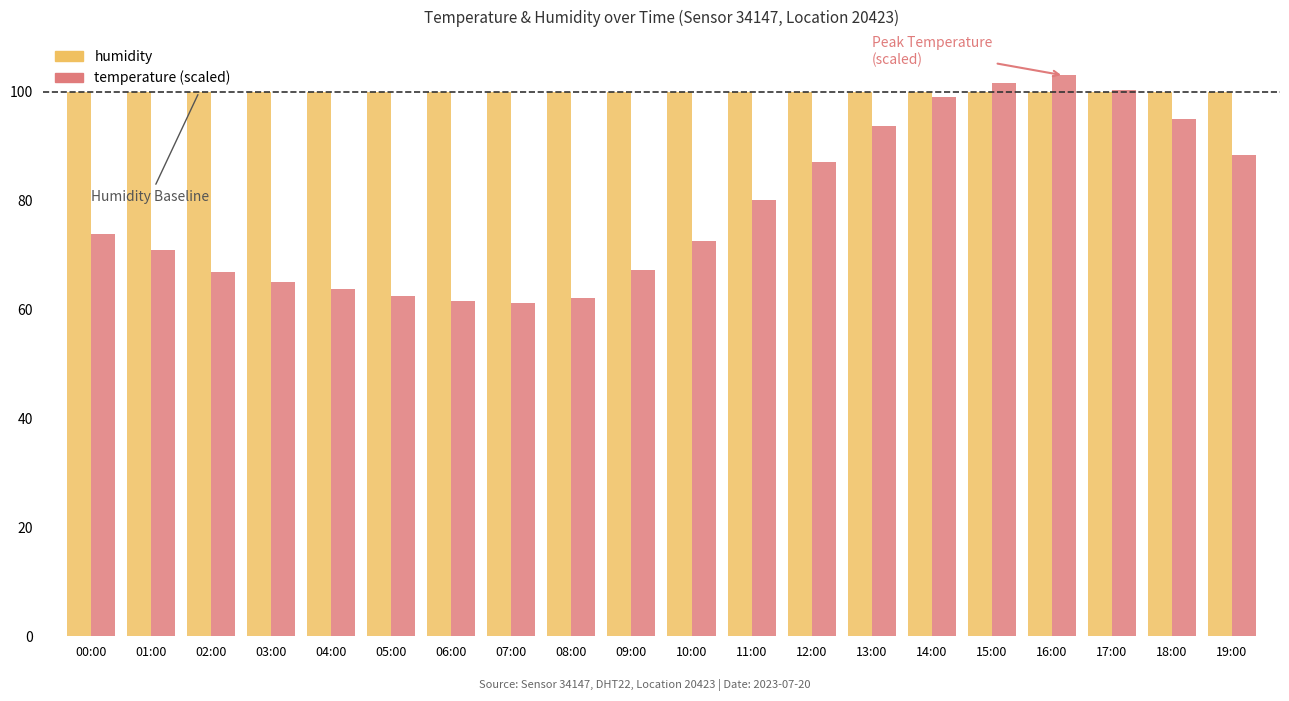

What is the total value across all series at 09:00?

167.2